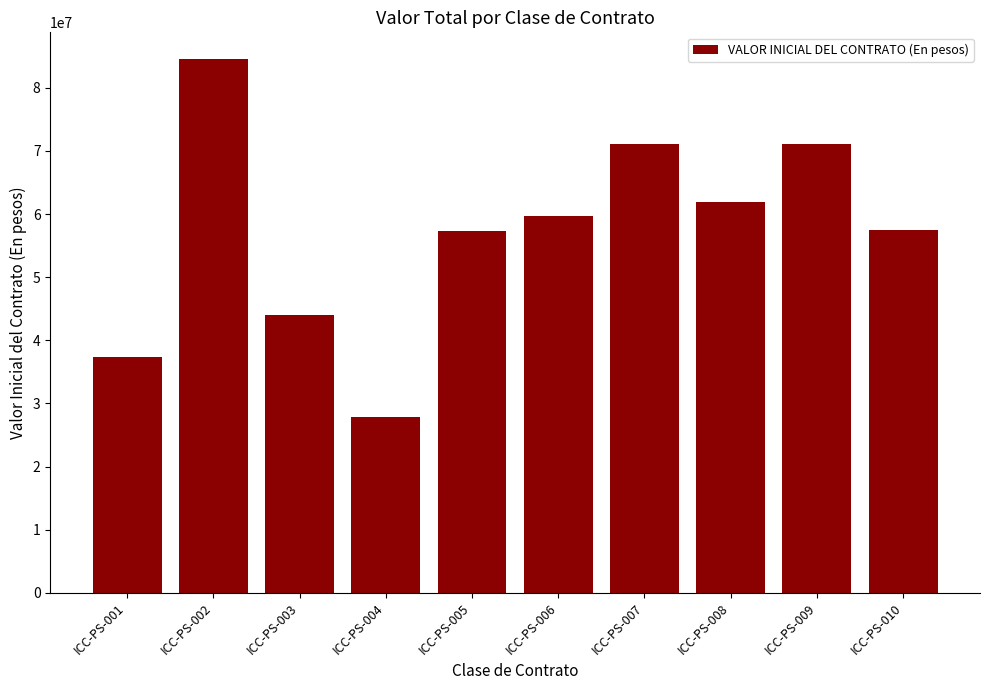

Does the chart contain any negative values?

No